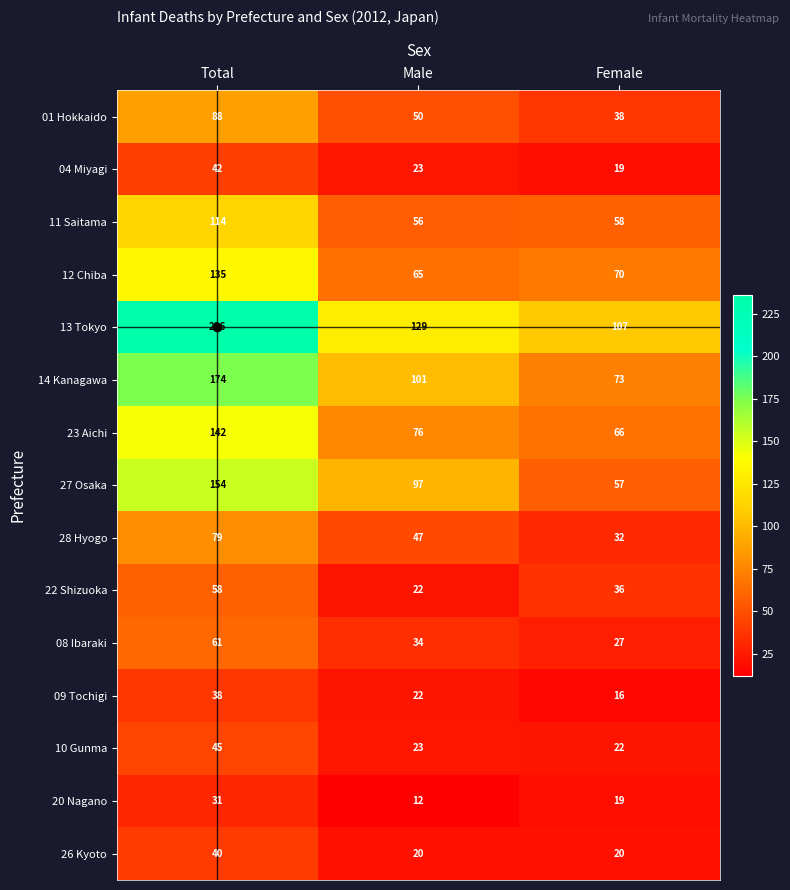

Which series has the widest spread of values?

13 Tokyo